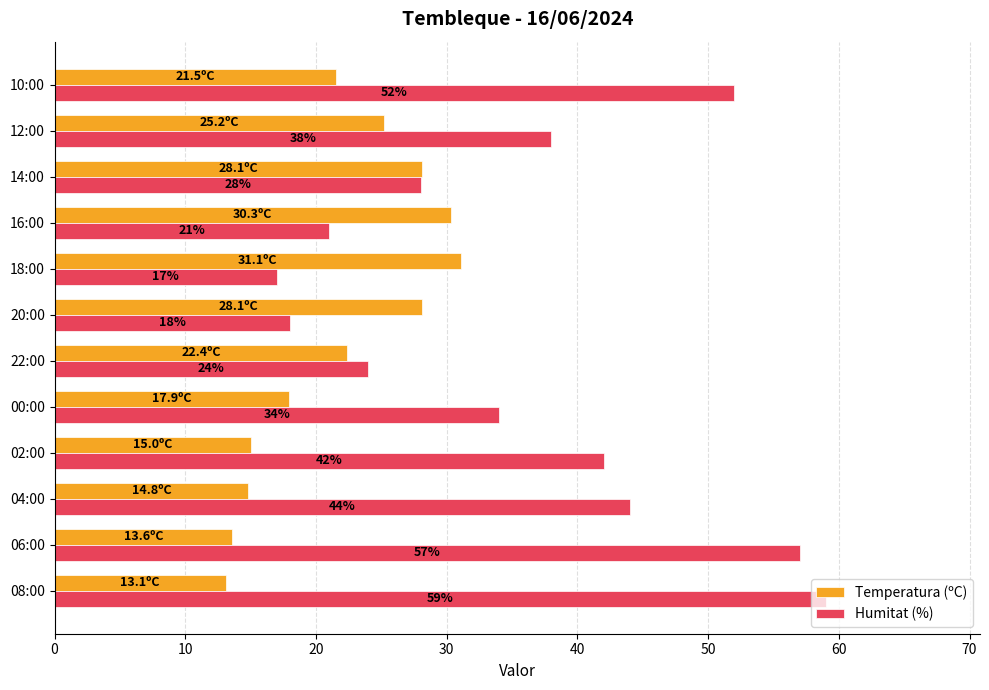

At how many categories does at least one series exceed 43?

4